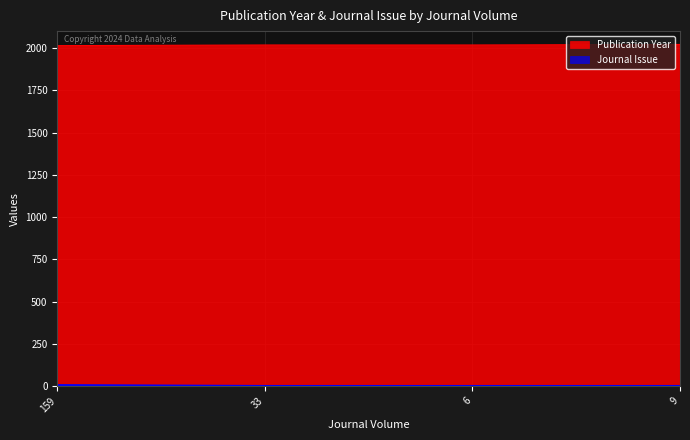

What position from the left is 159?

1